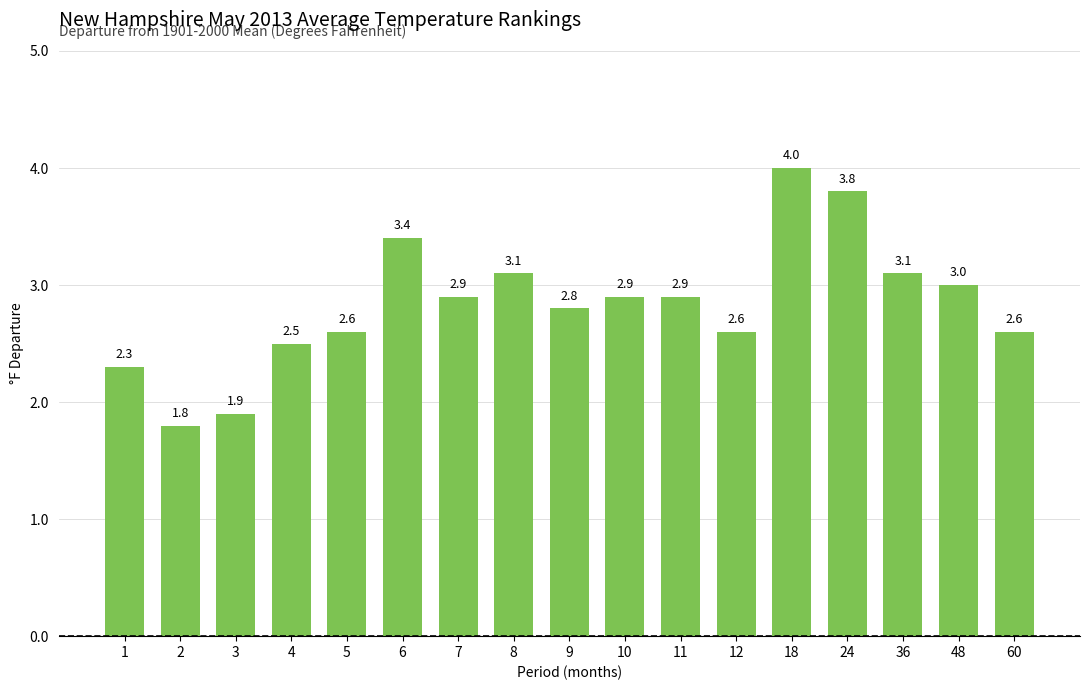

How many data points does each series have?

17